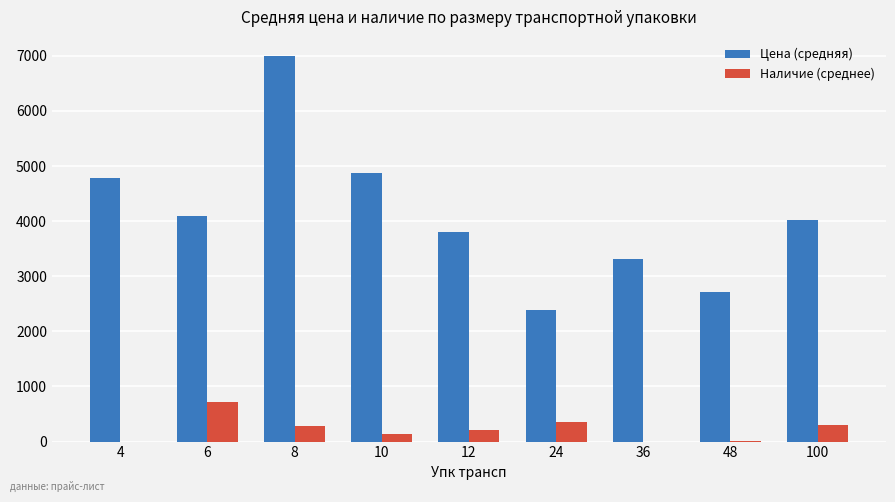

What is the sum of all Наличие (среднее) values?

1991.7